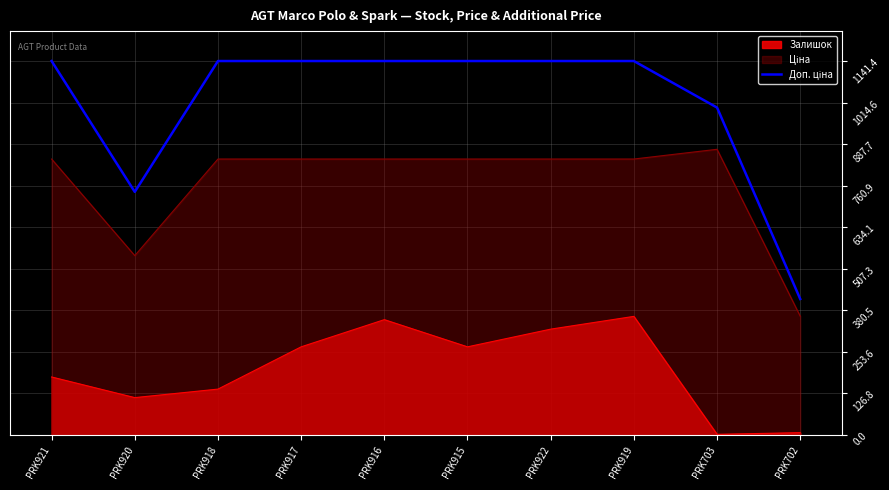

What is the total value across all series at PRK916?

2335.6